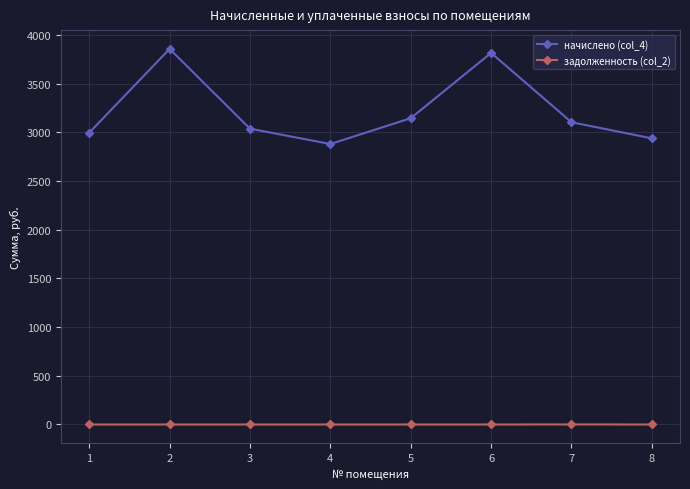

How many values in the задолженность (col_2) series exceed 0?

1